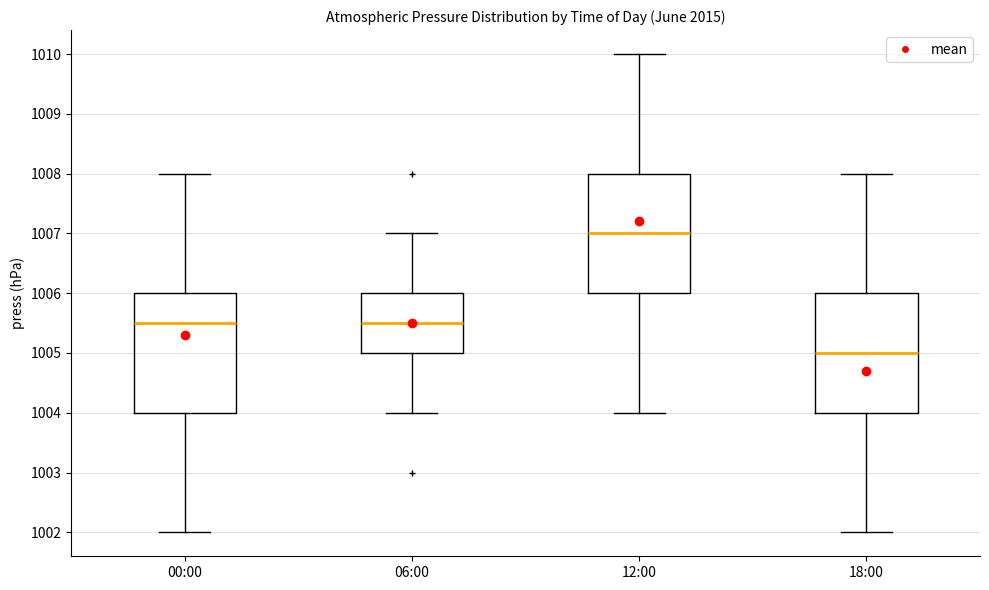

Which box's median line is the highest?

12:00